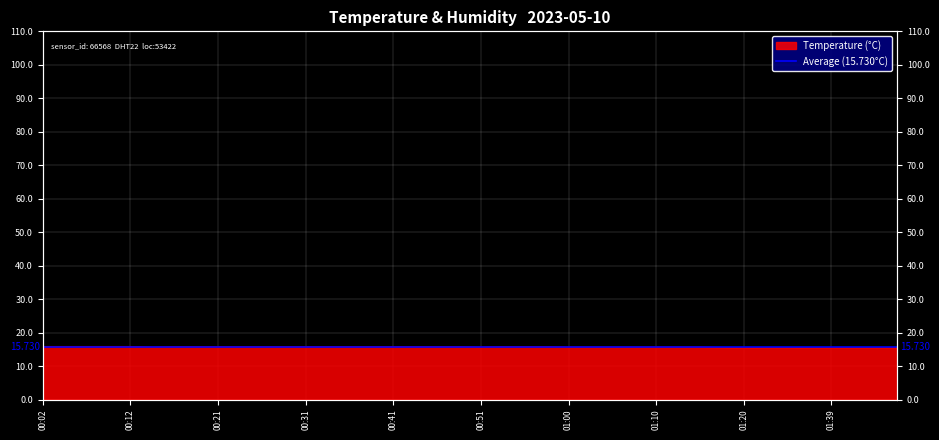

What is the change in value from 01:05 to 01:39?

-0.2